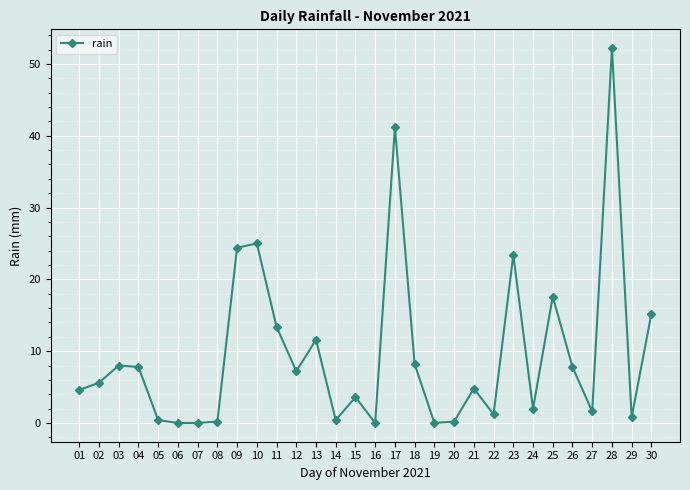

The value at 19 is -33.3. True or false?

False